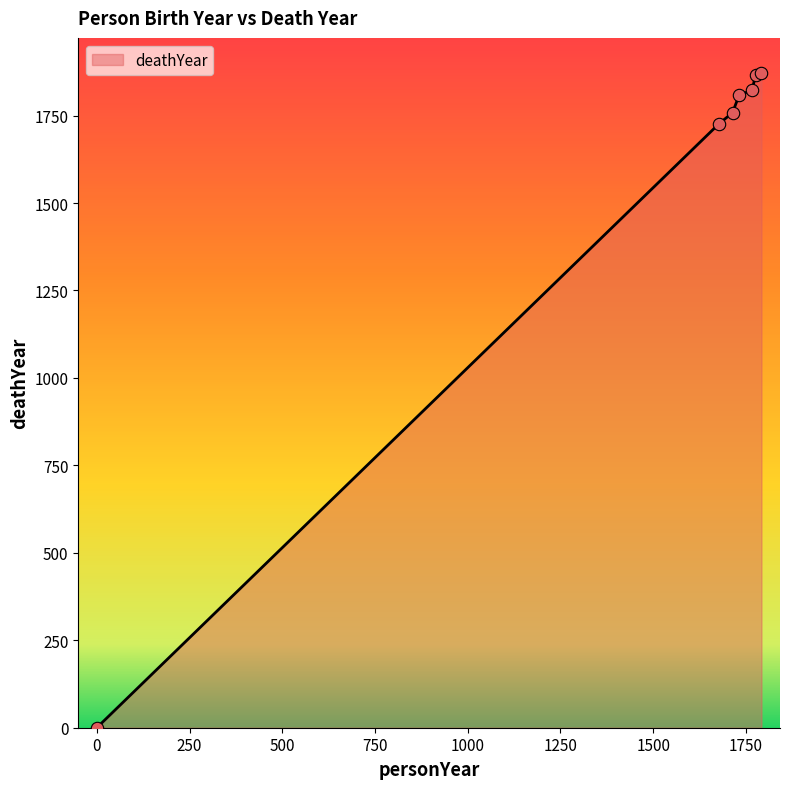

What is the greatest value displayed?

1872